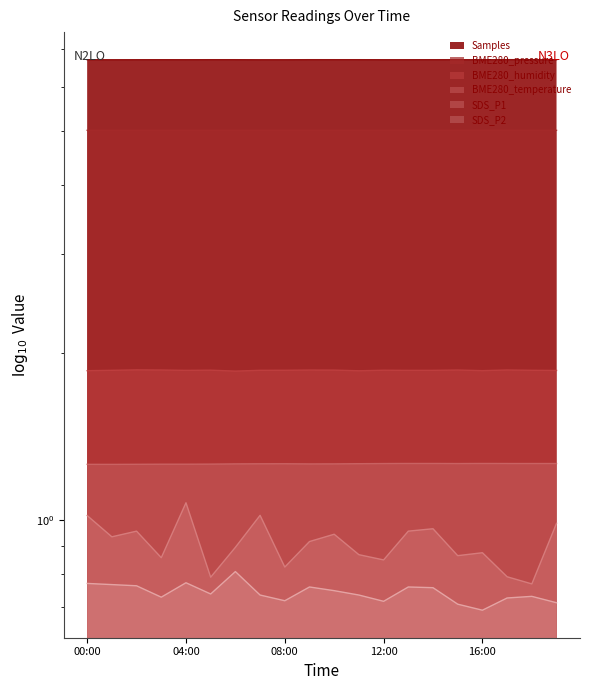

What is the difference between the second highest and second lowest values in the SDS_P2 series?

0.1